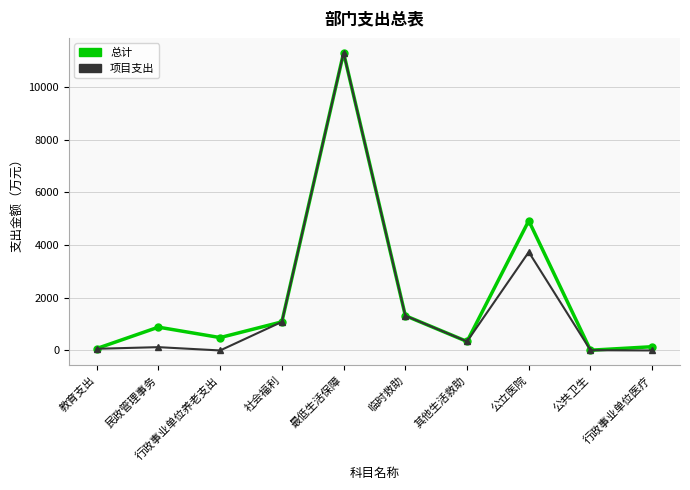

True or false: 总计 has more than 2 interior local peaks.

True